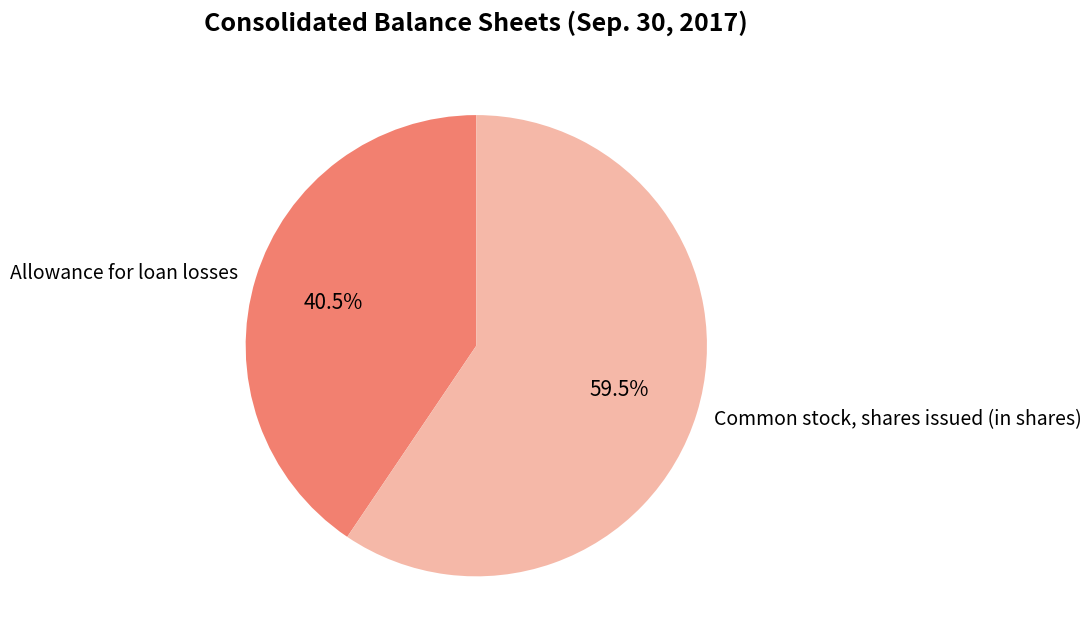

Is it true that Common stock, shares issued (in shares) is 66% of the pie?

False